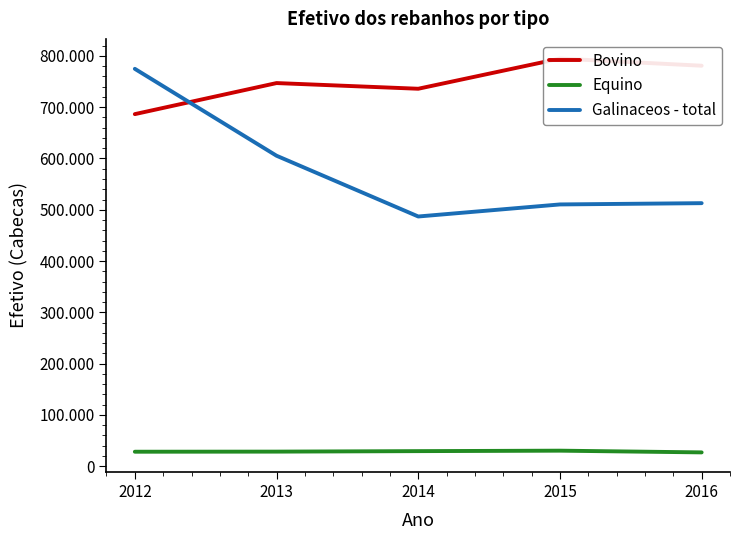

Which series has the largest range (max minus min)?

Galinaceos - total